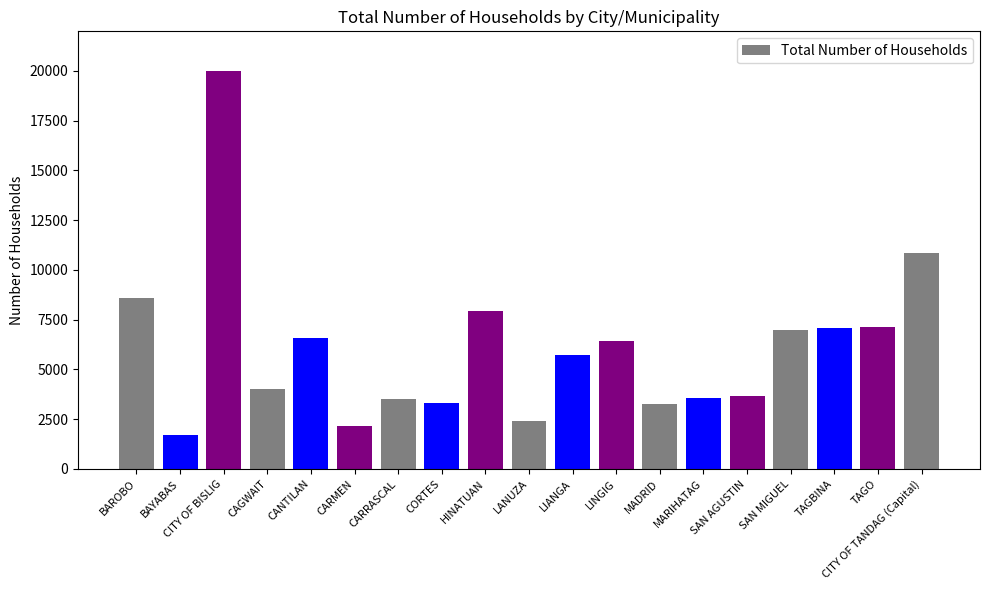

How many data points does each series have?

19